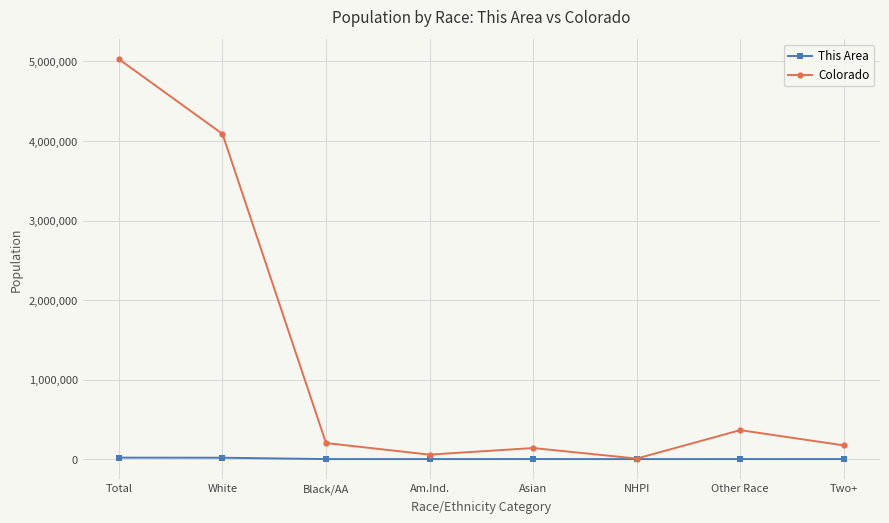

What are all the series names shown in the legend?

This Area, Colorado